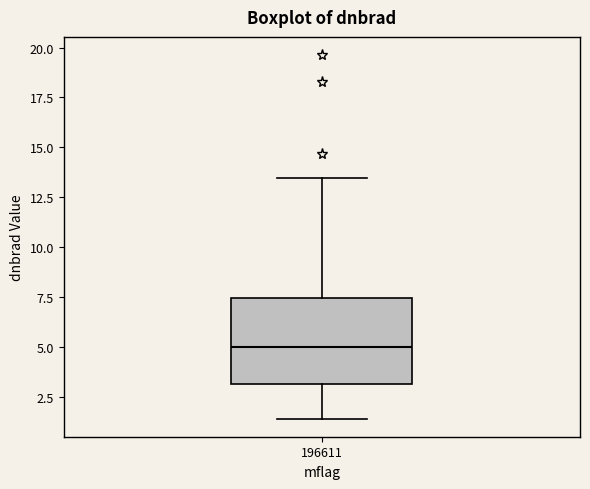

Where is the upper edge of the box at x = 196611 on the y-axis? The values are not printed on the chart, so give them approximately, as read against the axis.

7.5